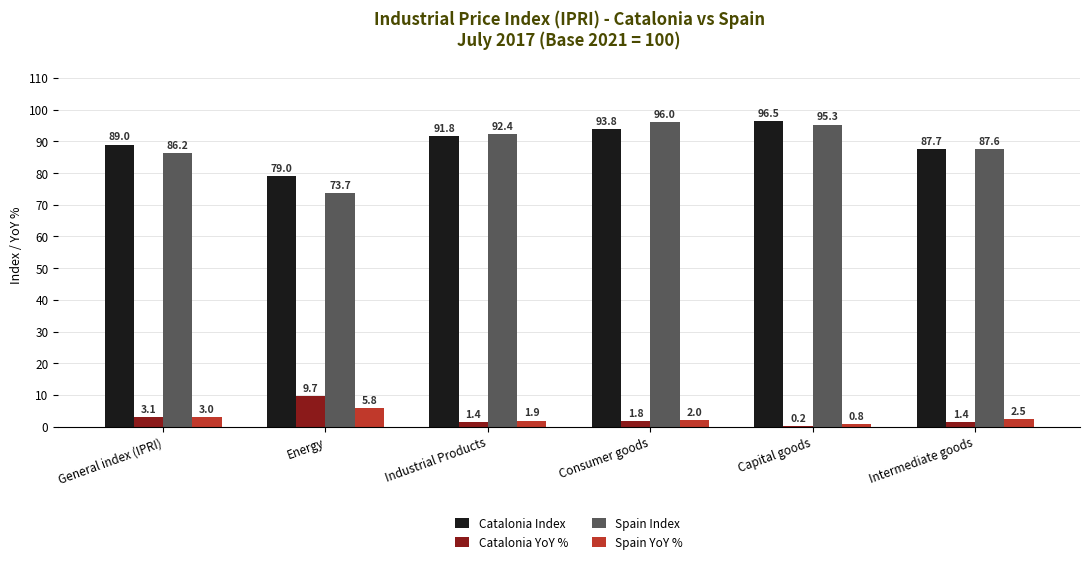

How many groups of bars are there?

6